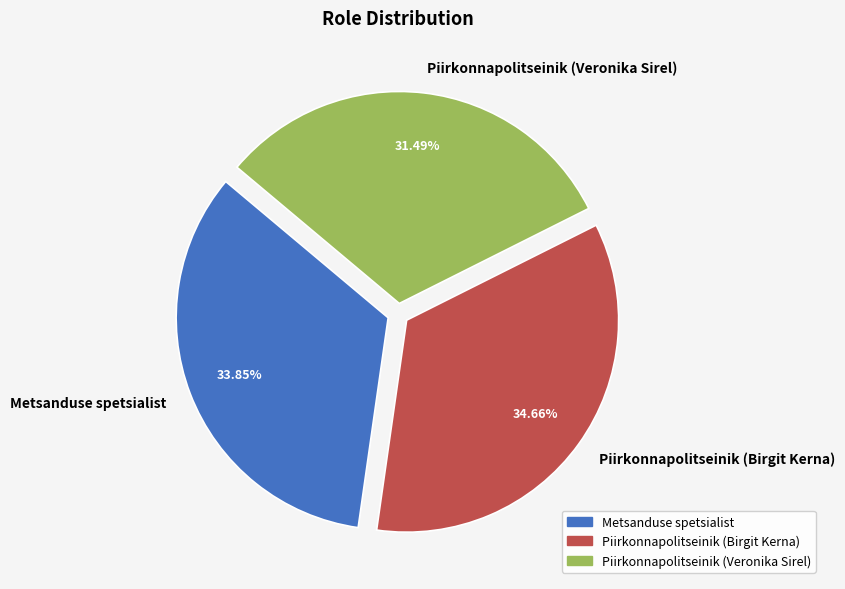

Is there any slice that represents more than half of the pie?

No